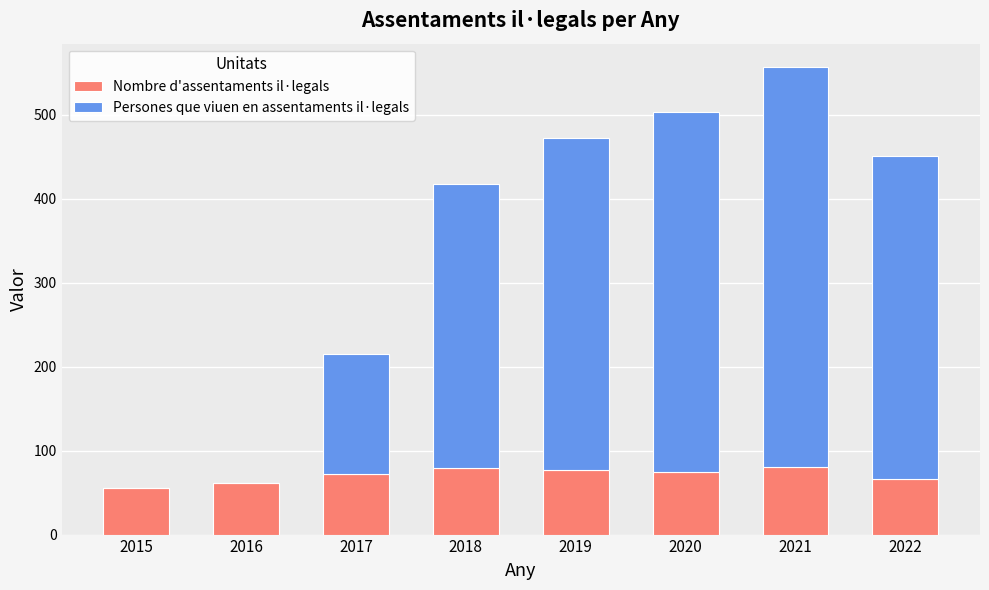

True or false: Nombre d'assentaments il·legals has a value of 27 at 2022.

False